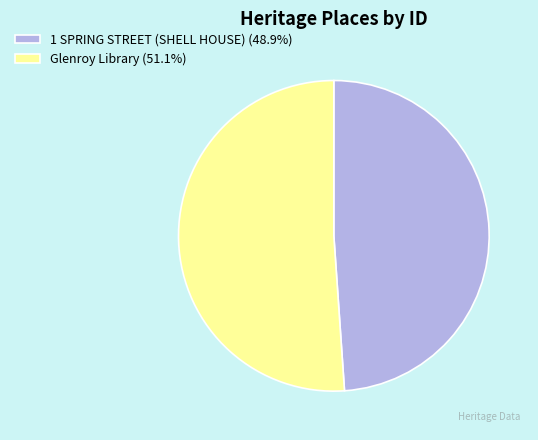

How many segments does this pie chart have?

2